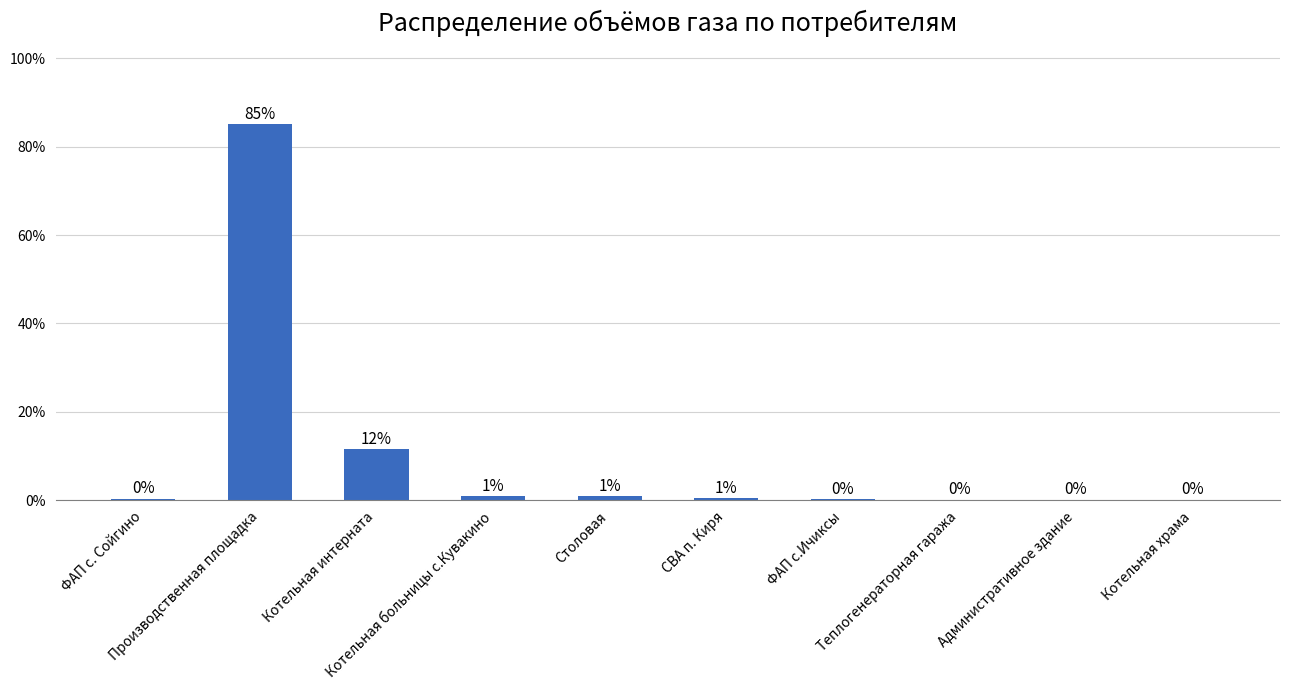

What is the sum of all values?

100.0